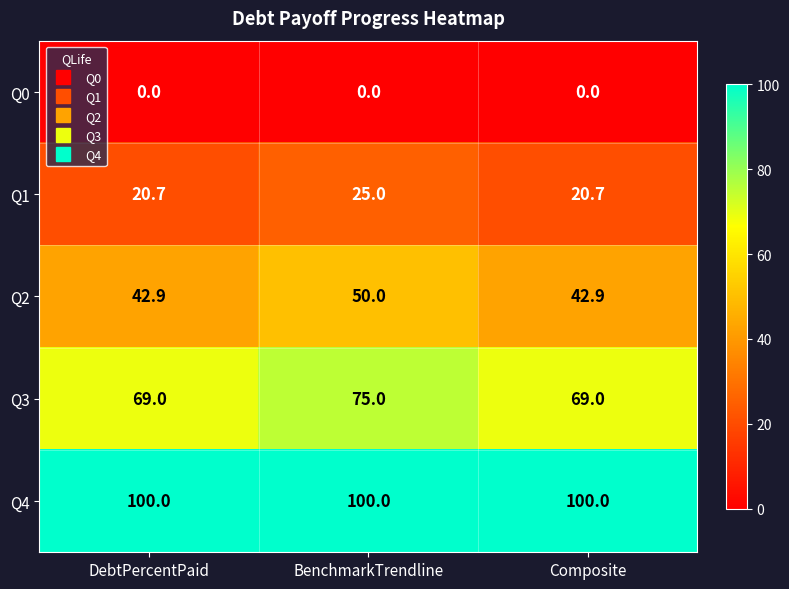

List the series in order of their overall mean, highest first.

Q4, Q3, Q2, Q1, Q0